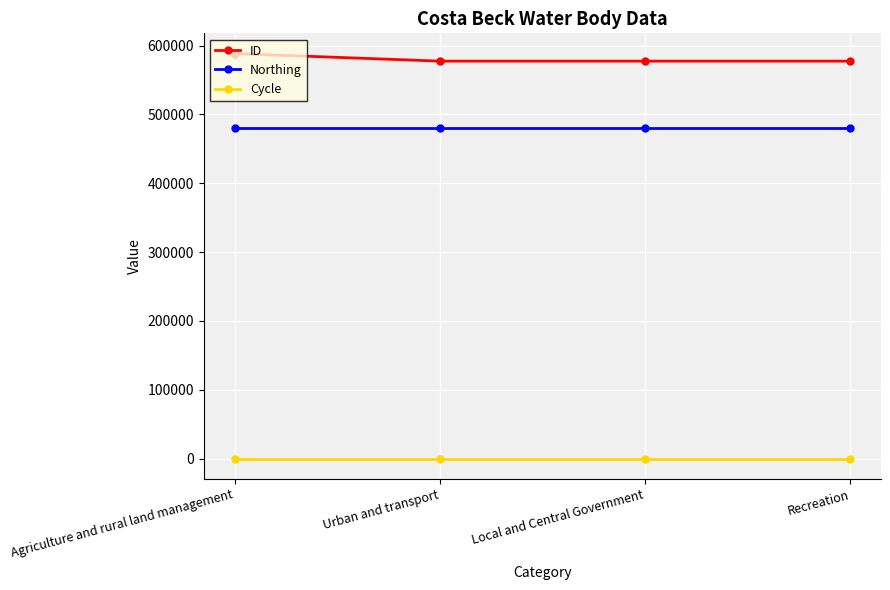

List the series in order of their peak value, lowest first.

Cycle, Northing, ID